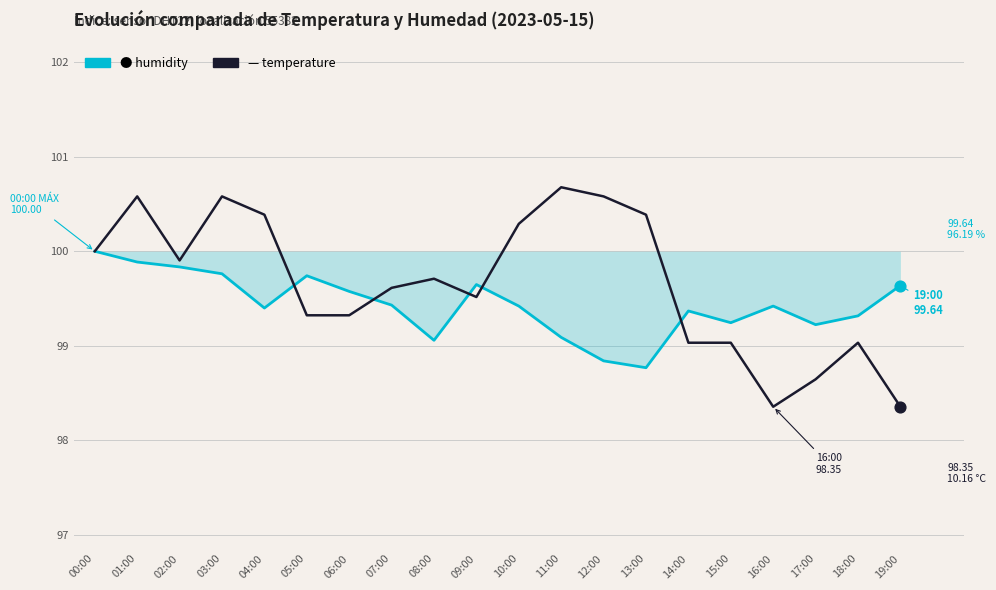

What is the greatest value displayed?

100.7